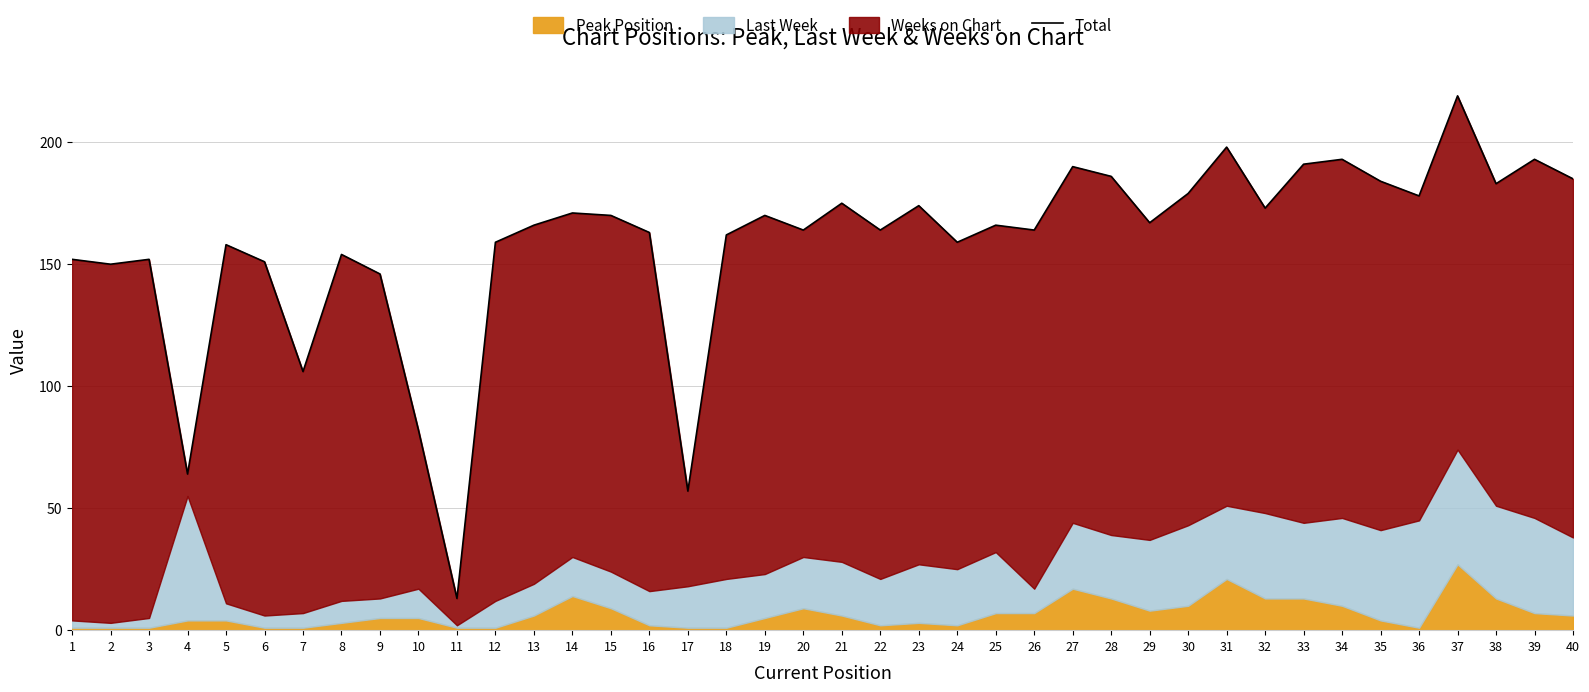

At which label is the value closest to 116?

7